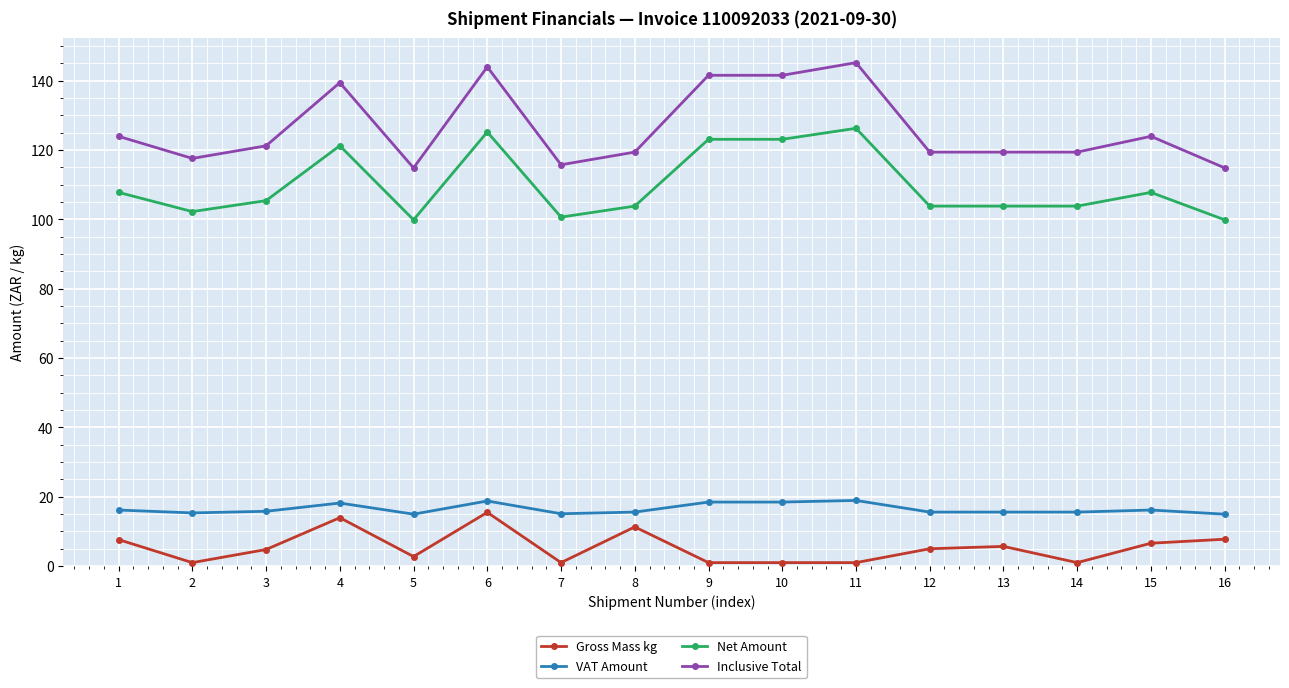

What is the average value of the Net Amount series?

109.9